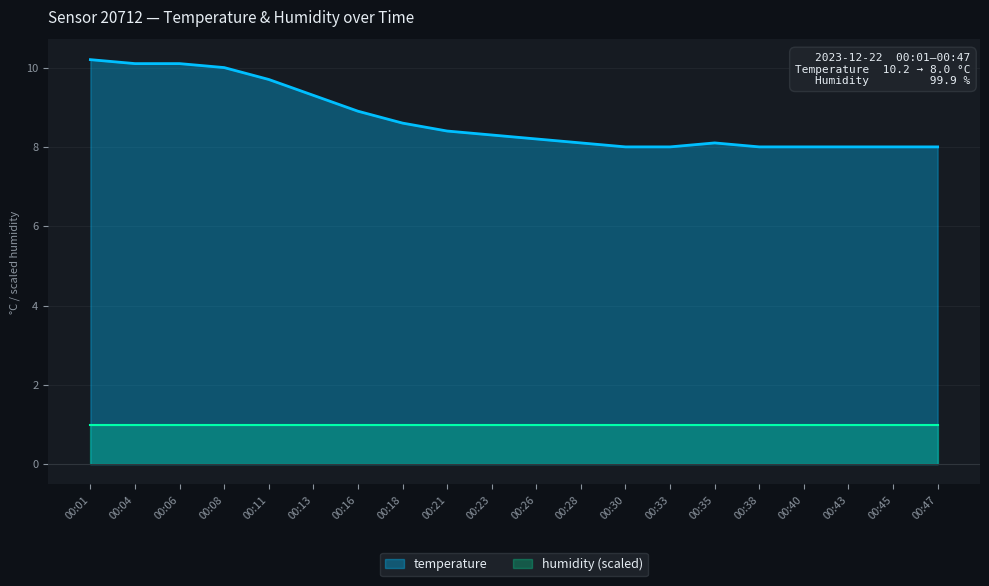

What is the greatest value displayed?

10.2